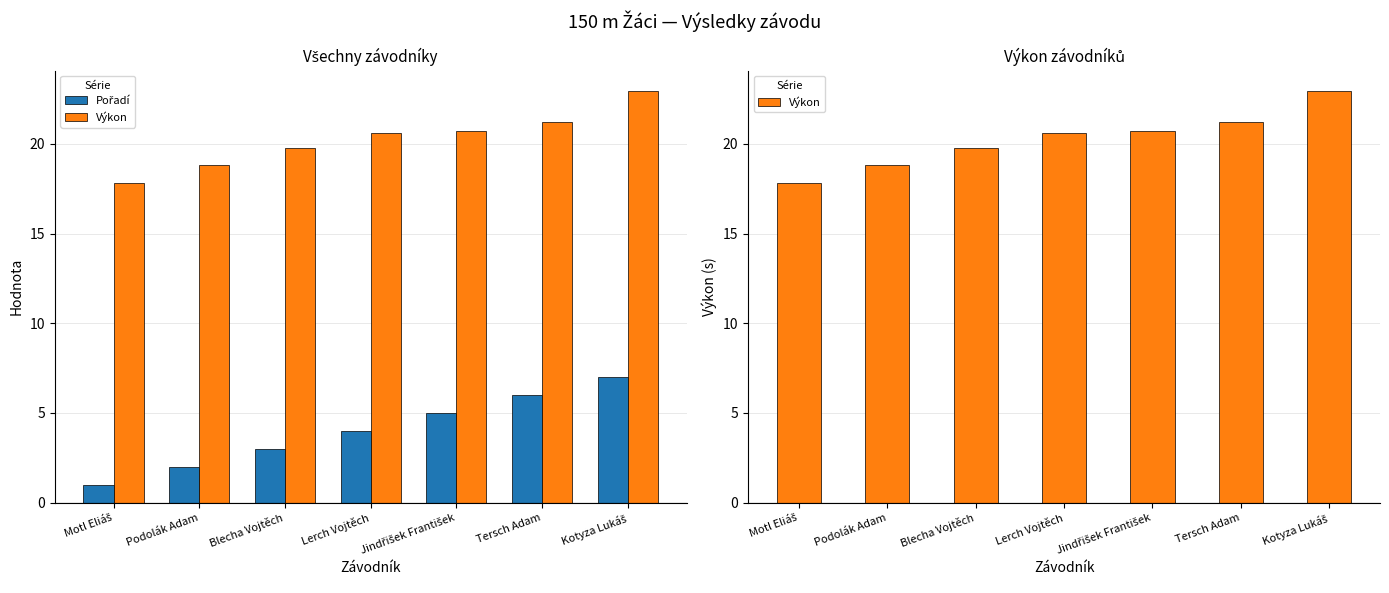

What is the lowest value of the Výkon series?

17.8